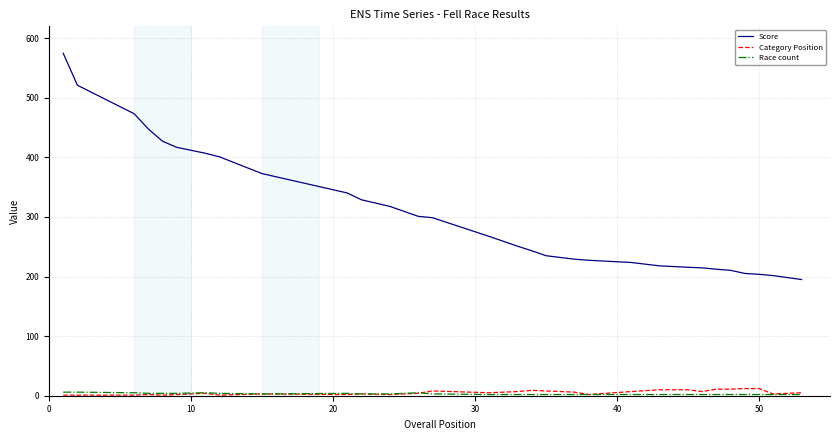

True or false: Score and Category Position cross at least once.

False